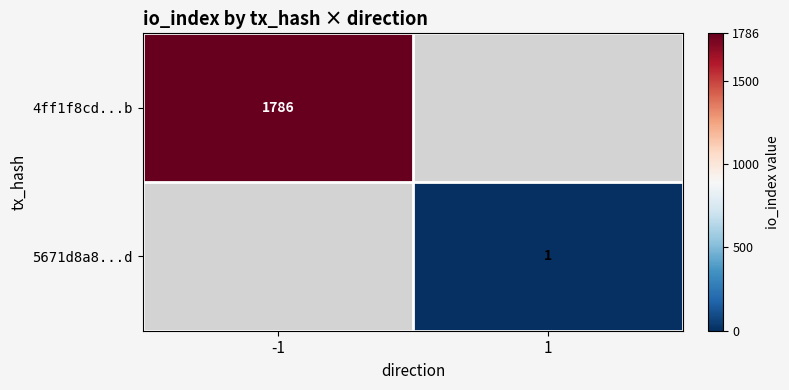

How many series are shown in this chart?

2